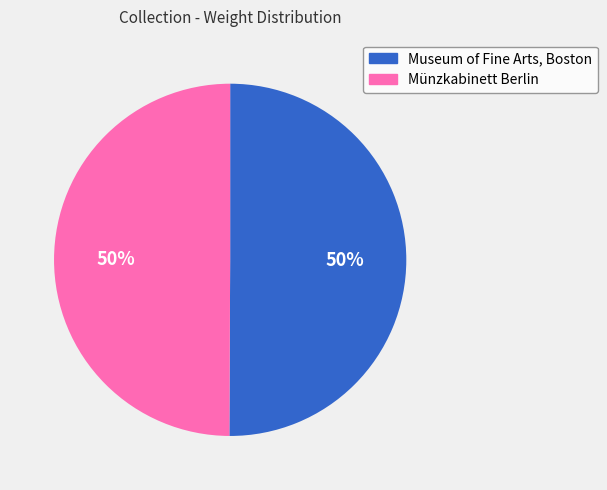

Combined, do Museum of Fine Arts, Boston and Münzkabinett Berlin account for over 50%?

Yes